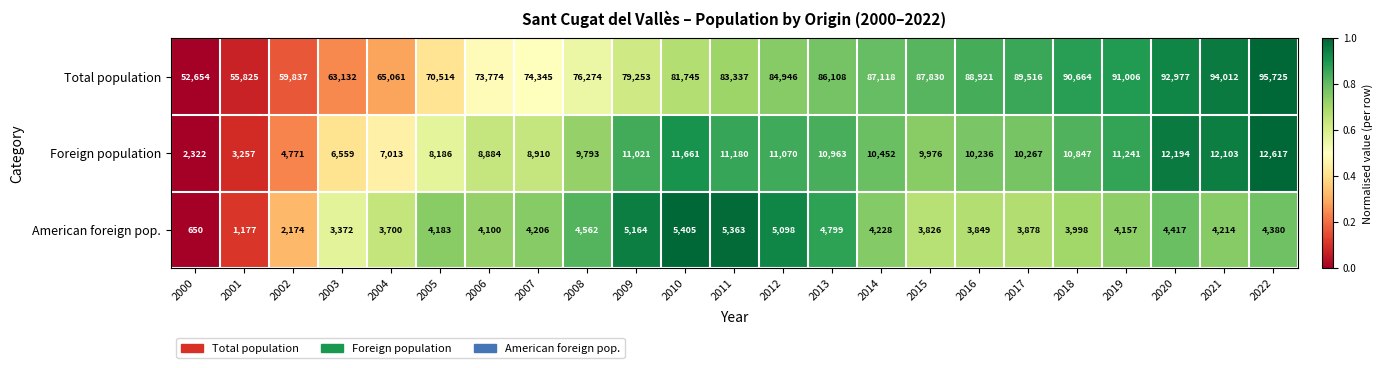

At which category is the sum across all series the highest?

2022